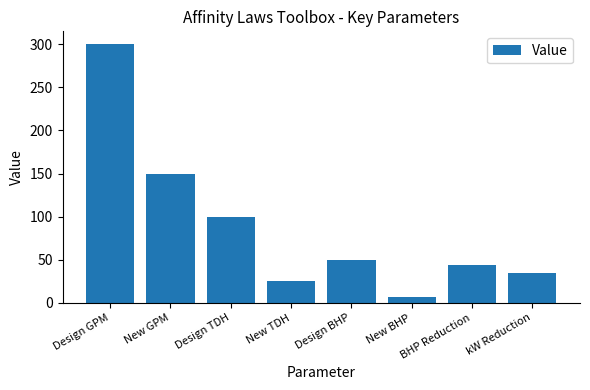

What is the greatest value displayed?

300.0